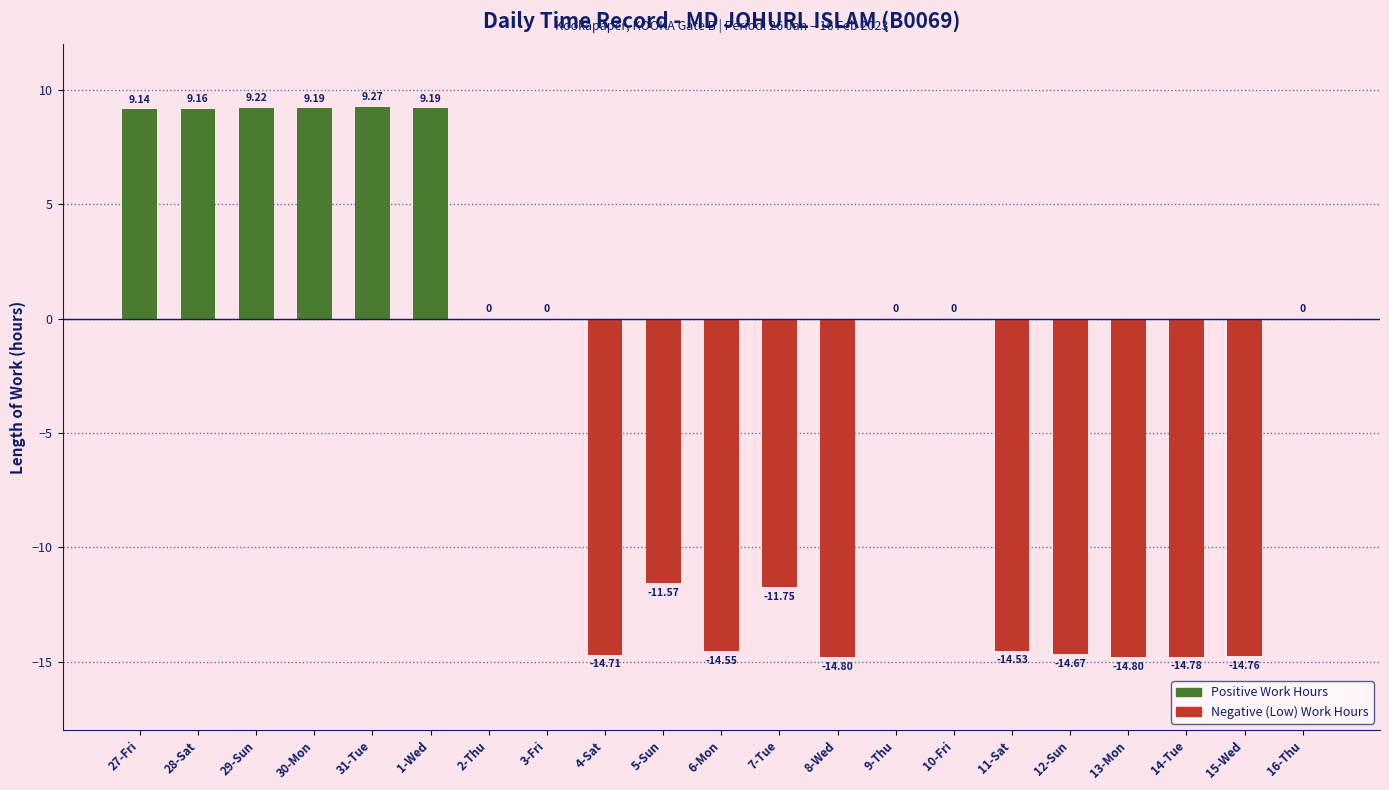

How many data points does each series have?

21